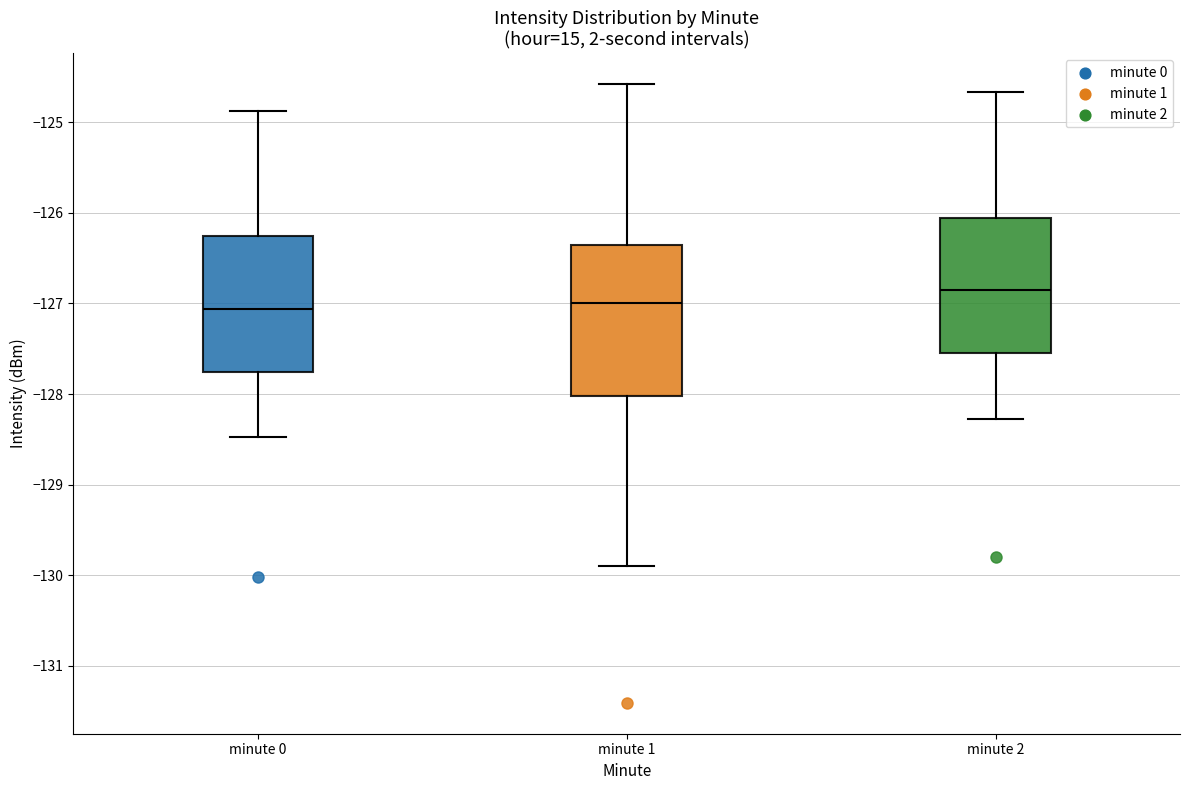

Where does the lower whisker of the box for minute 1 end on the y-axis? The values are not printed on the chart, so give them approximately, as read against the axis.

-129.9